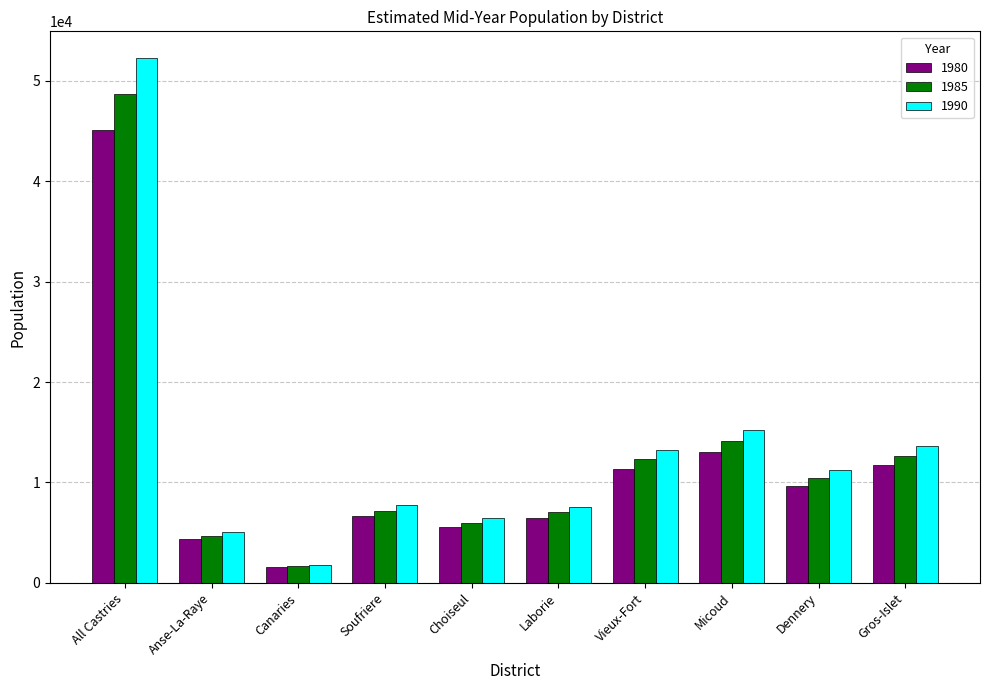

What is the minimum value shown in the chart?

1559